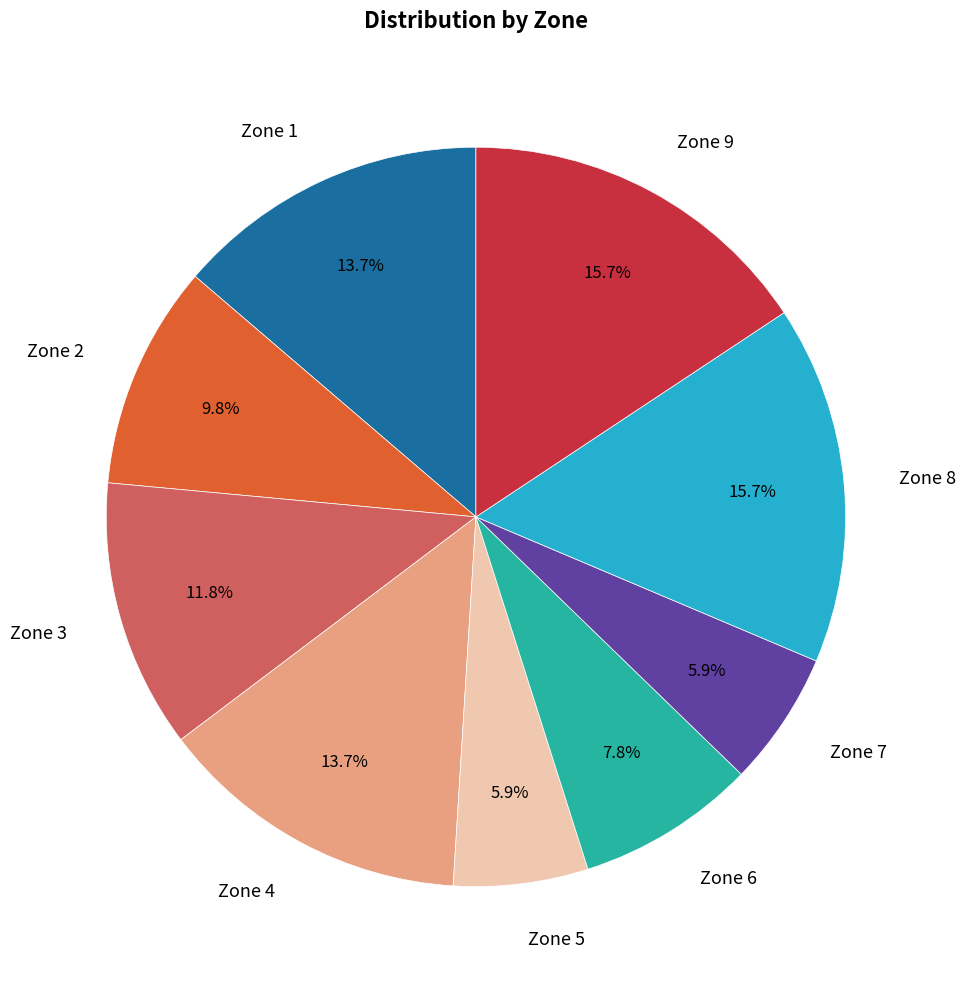

To the nearest percent, what percentage of the pie is Zone 1?

14%